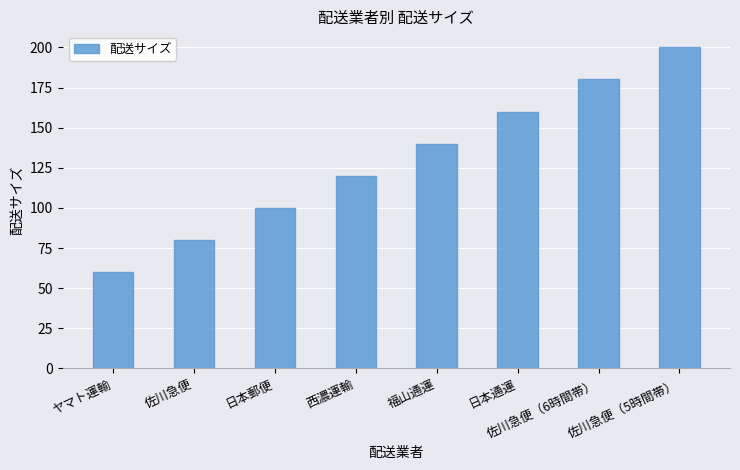

How many values are below 140?

4